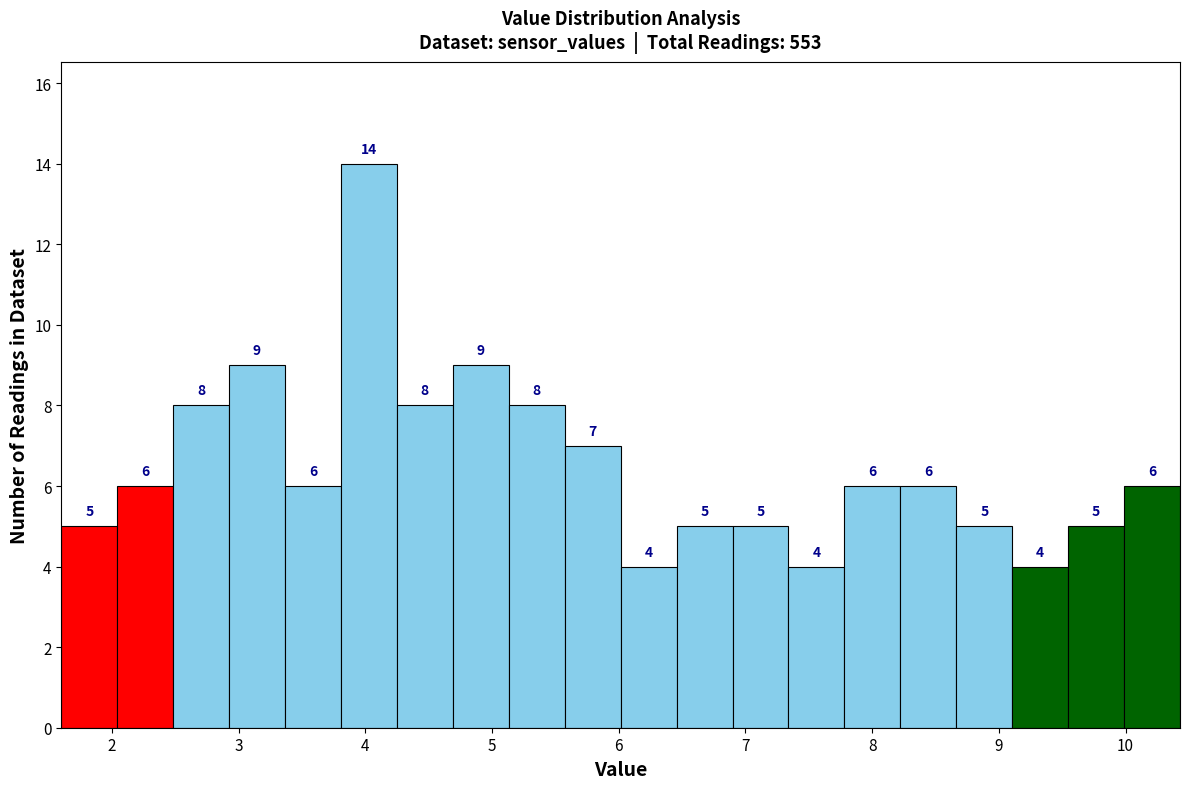

Reading left to right, transcribe this chart: for each bar, give the range it covers on the x-axis and its height. The bar edges are not printed on the chart, so give them approximately, as read against the axis.

1.6 to 2.0: 5
2.0 to 2.5: 6
2.5 to 2.9: 8
2.9 to 3.4: 9
3.4 to 3.8: 6
3.8 to 4.2: 14
4.2 to 4.7: 8
4.7 to 5.1: 9
5.1 to 5.6: 8
5.6 to 6.0: 7
6.0 to 6.5: 4
6.5 to 6.9: 5
6.9 to 7.3: 5
7.3 to 7.8: 4
7.8 to 8.2: 6
8.2 to 8.7: 6
8.7 to 9.1: 5
9.1 to 9.5: 4
9.5 to 10.0: 5
10.0 to 10.4: 6